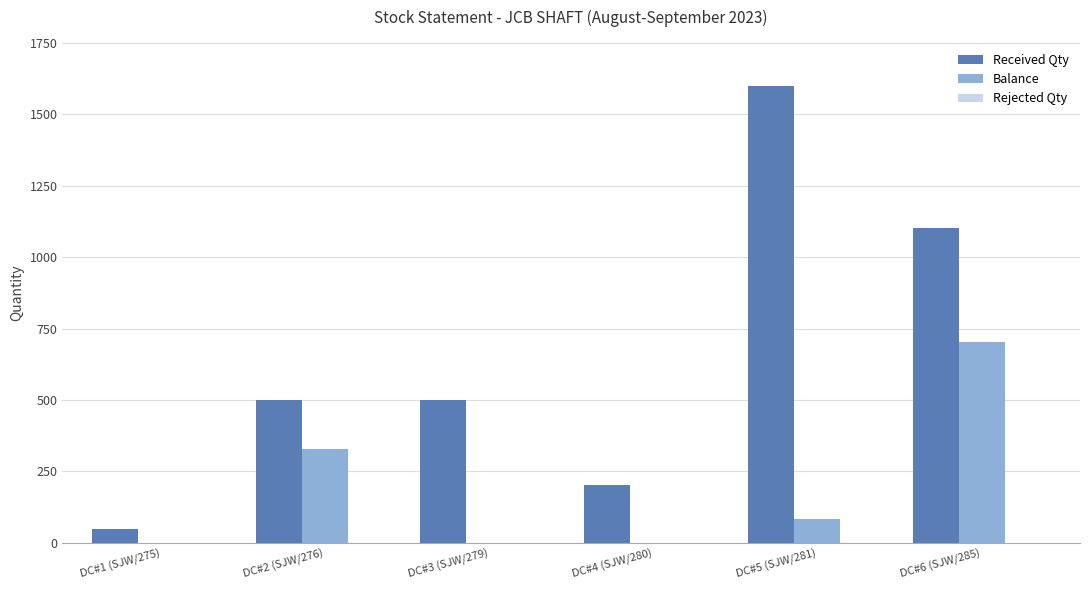

How many distinct data groups are displayed?

2